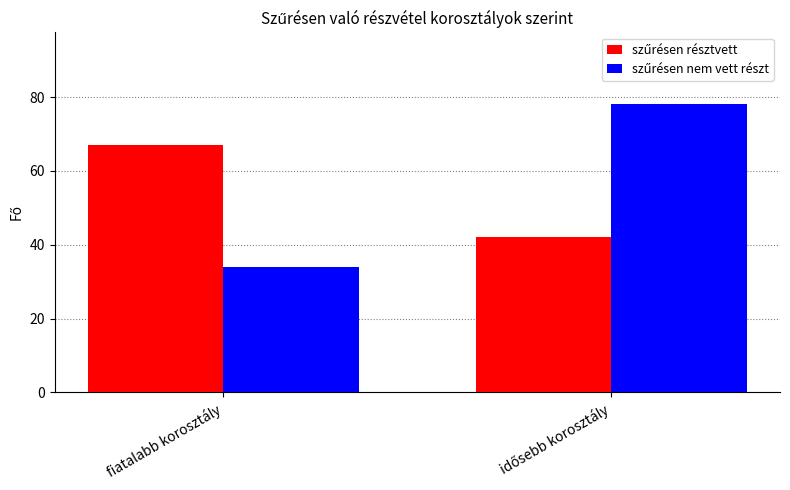

What is the total value across all series at fiatalabb korosztály?

101